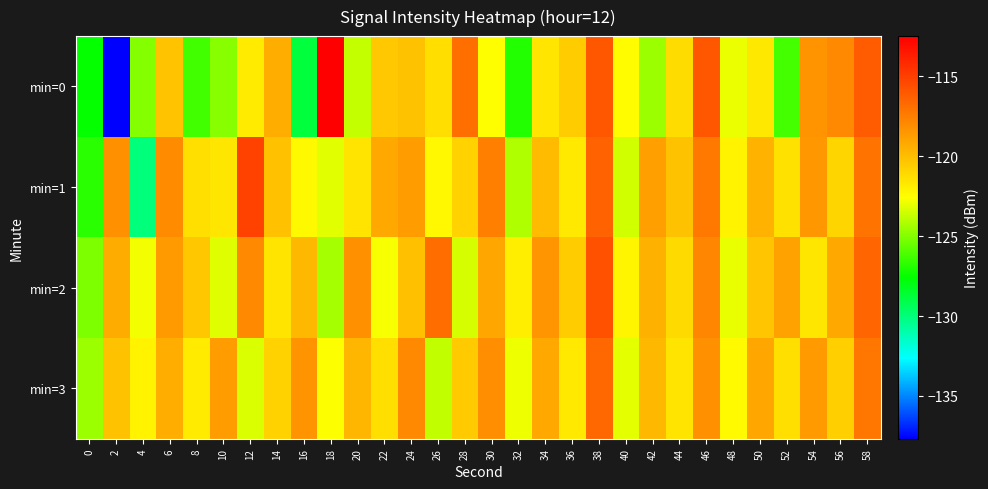

Rank the series at 36 from highest to lowest value.

min=0, min=2, min=1, min=3